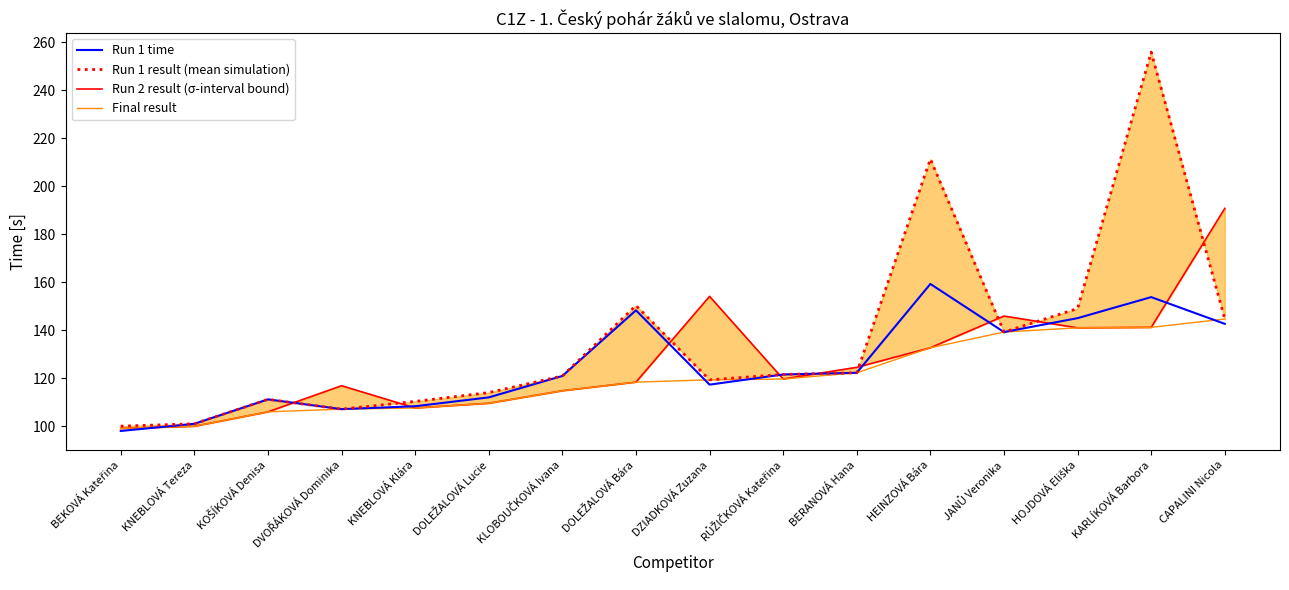

Which series has the largest total across all categories?

Run 1 result (mean simulation)